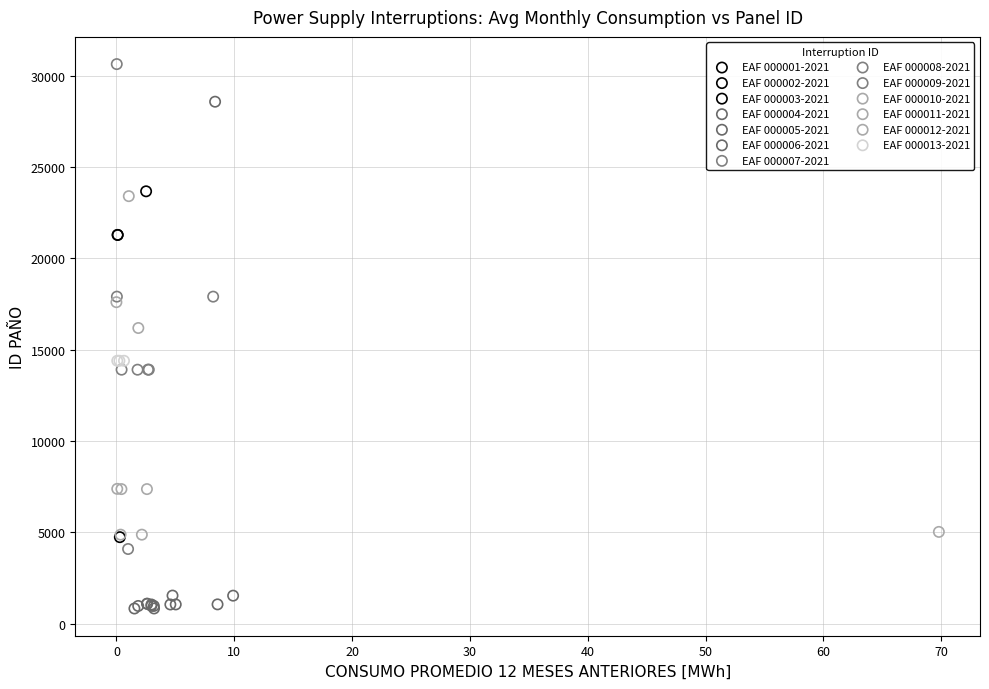

What are all the series names shown in the legend?

EAF 000001-2021, EAF 000002-2021, EAF 000003-2021, EAF 000004-2021, EAF 000005-2021, EAF 000006-2021, EAF 000007-2021, EAF 000008-2021, EAF 000009-2021, EAF 000010-2021, EAF 000011-2021, EAF 000012-2021, EAF 000013-2021